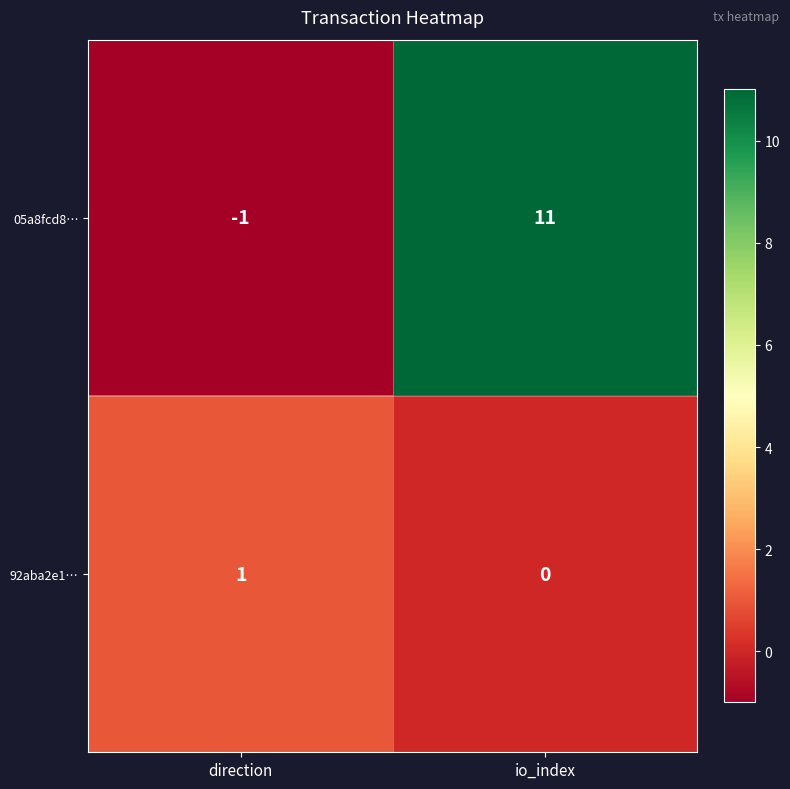

List the series in order of their peak value, lowest first.

92aba2e1…, 05a8fcd8…